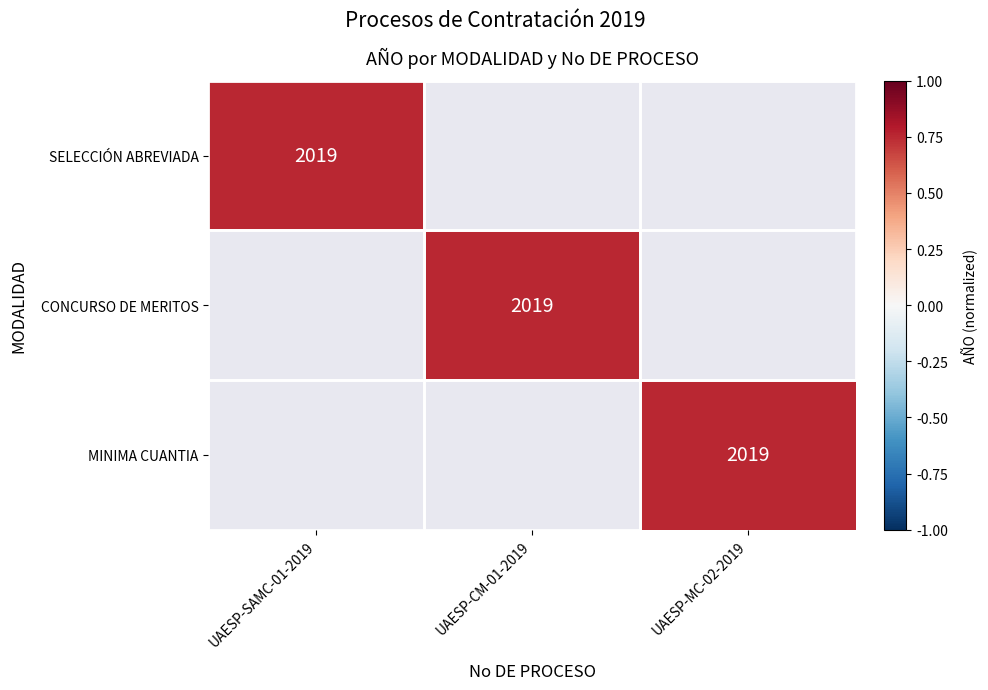

The CONCURSO DE MERITOS series shows 1272 at UAESP-CM-01-2019. True or false?

False